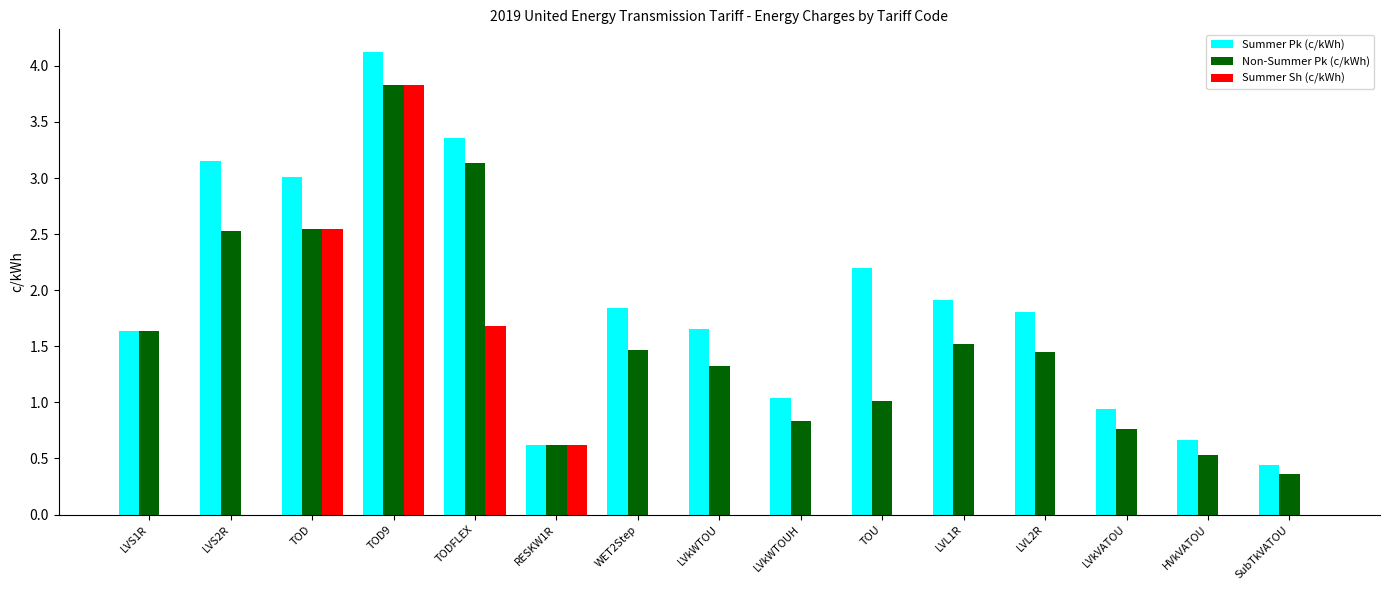

The Summer Sh (c/kWh) series shows 0.0 at LVkWTOU. True or false?

True